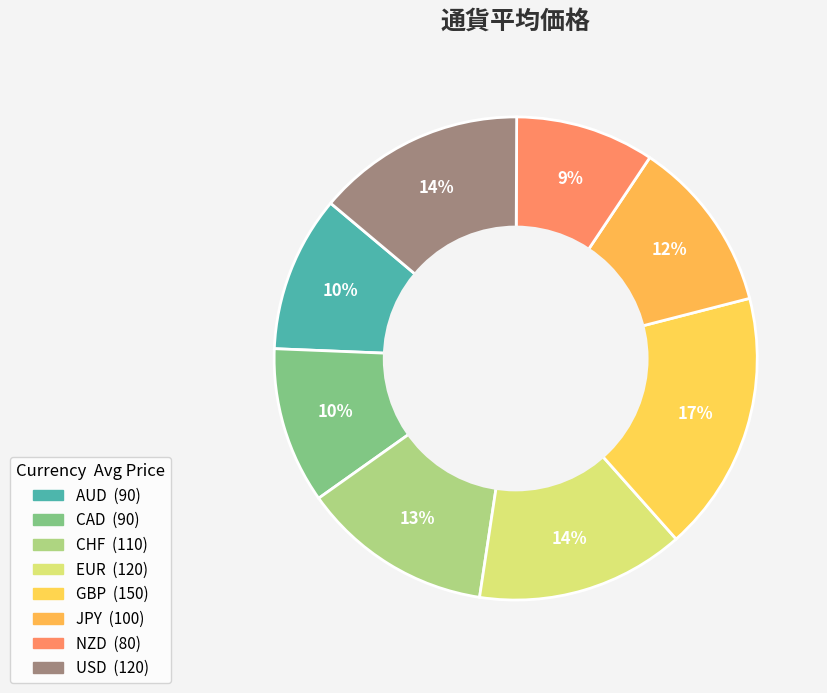

Rank the categories by value from lowest to highest.

NZD, AUD, CAD, JPY, CHF, EUR, USD, GBP